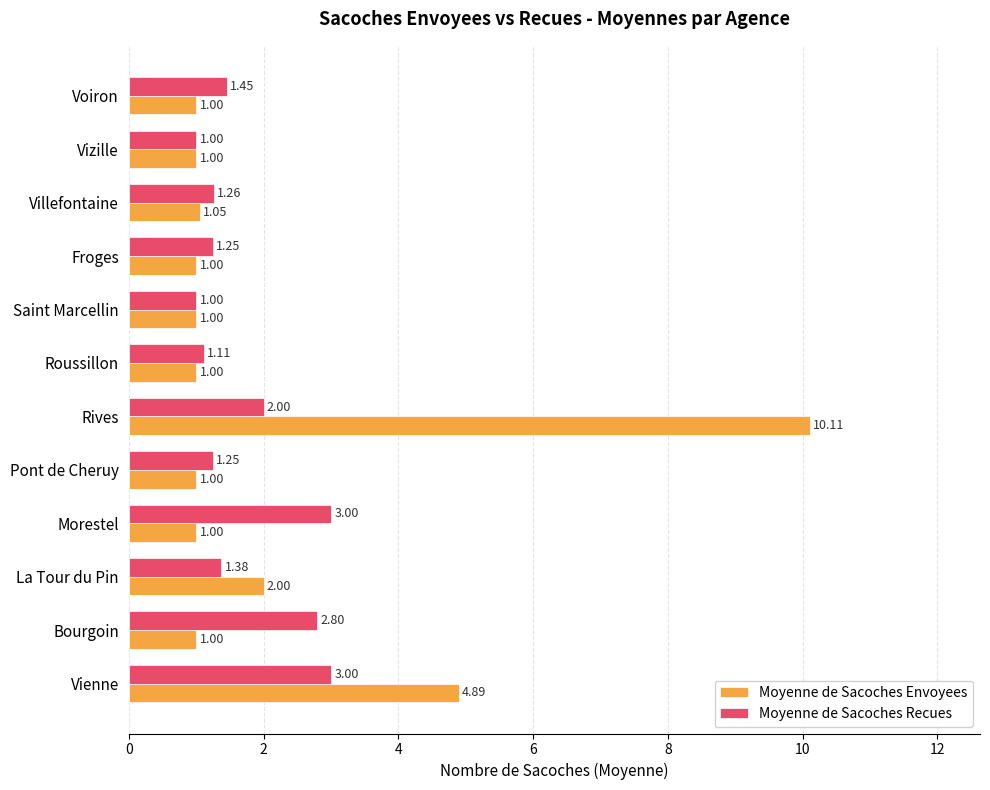

Rank the series by their maximum value, from lowest to highest.

Moyenne de Sacoches Recues, Moyenne de Sacoches Envoyees